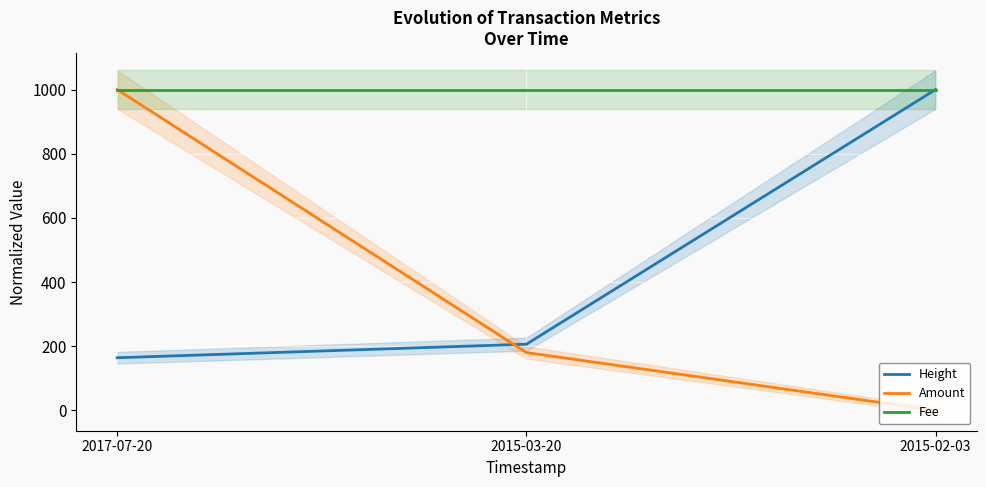

Rank the series by their maximum value, from lowest to highest.

Fee, Amount, Height